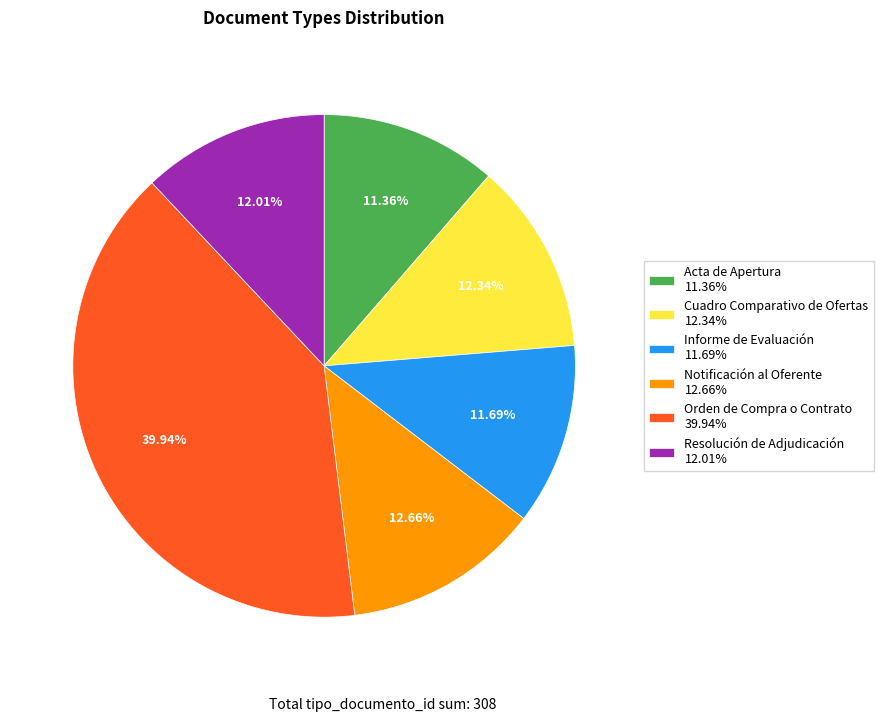

Is there any slice that represents more than half of the pie?

No